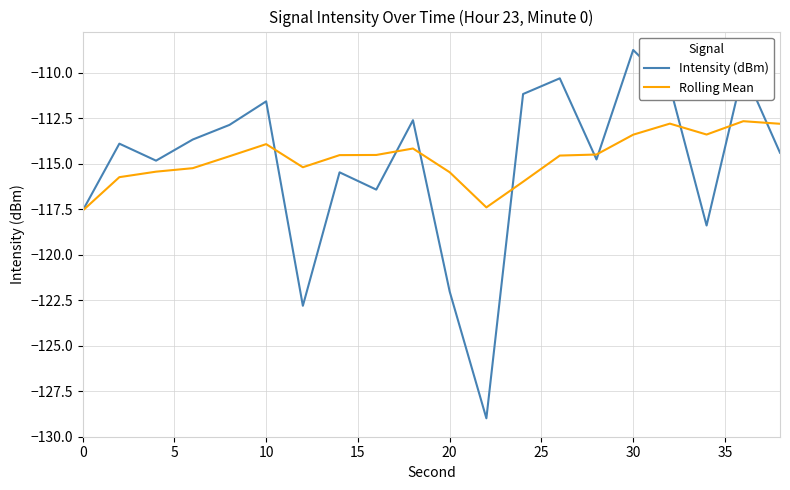

What is the average value of the Intensity (dBm) series?

-115.1